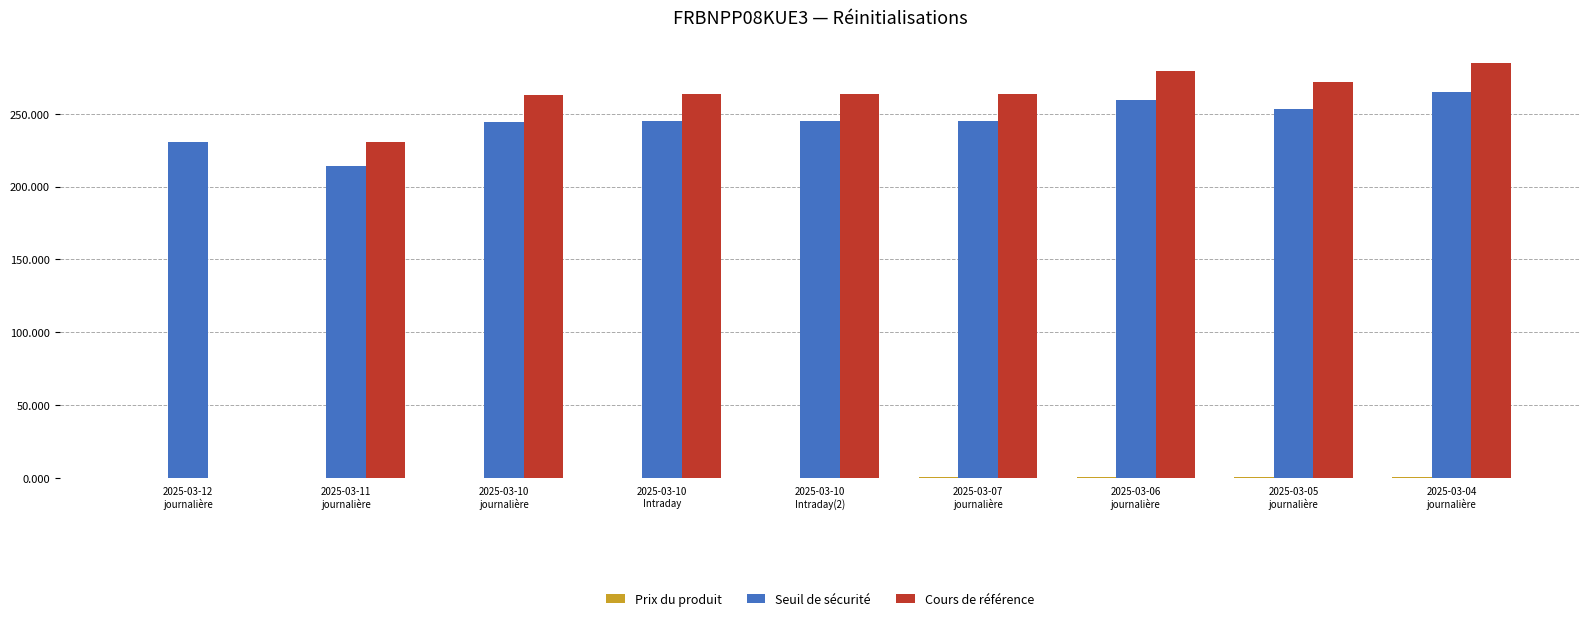

The value of Seuil de sécurité at 2025-03-07
journalière is 245.0. True or false?

True